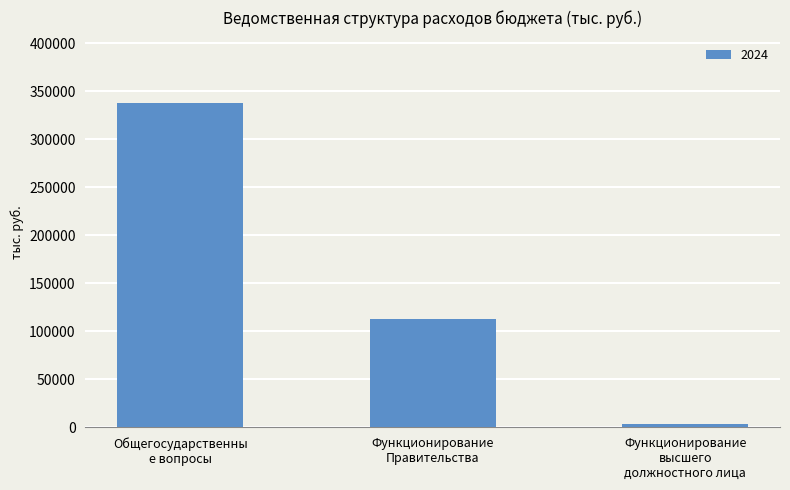

What is the difference between the maximum and second lowest values?

225218.5